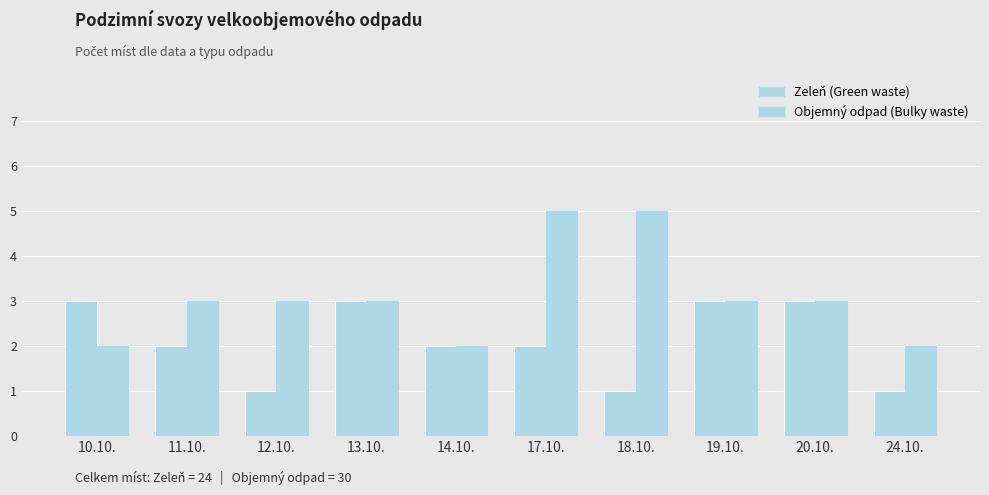

Rank the series by their maximum value, from highest to lowest.

Objemný odpad (Bulky waste), Zeleň (Green waste)